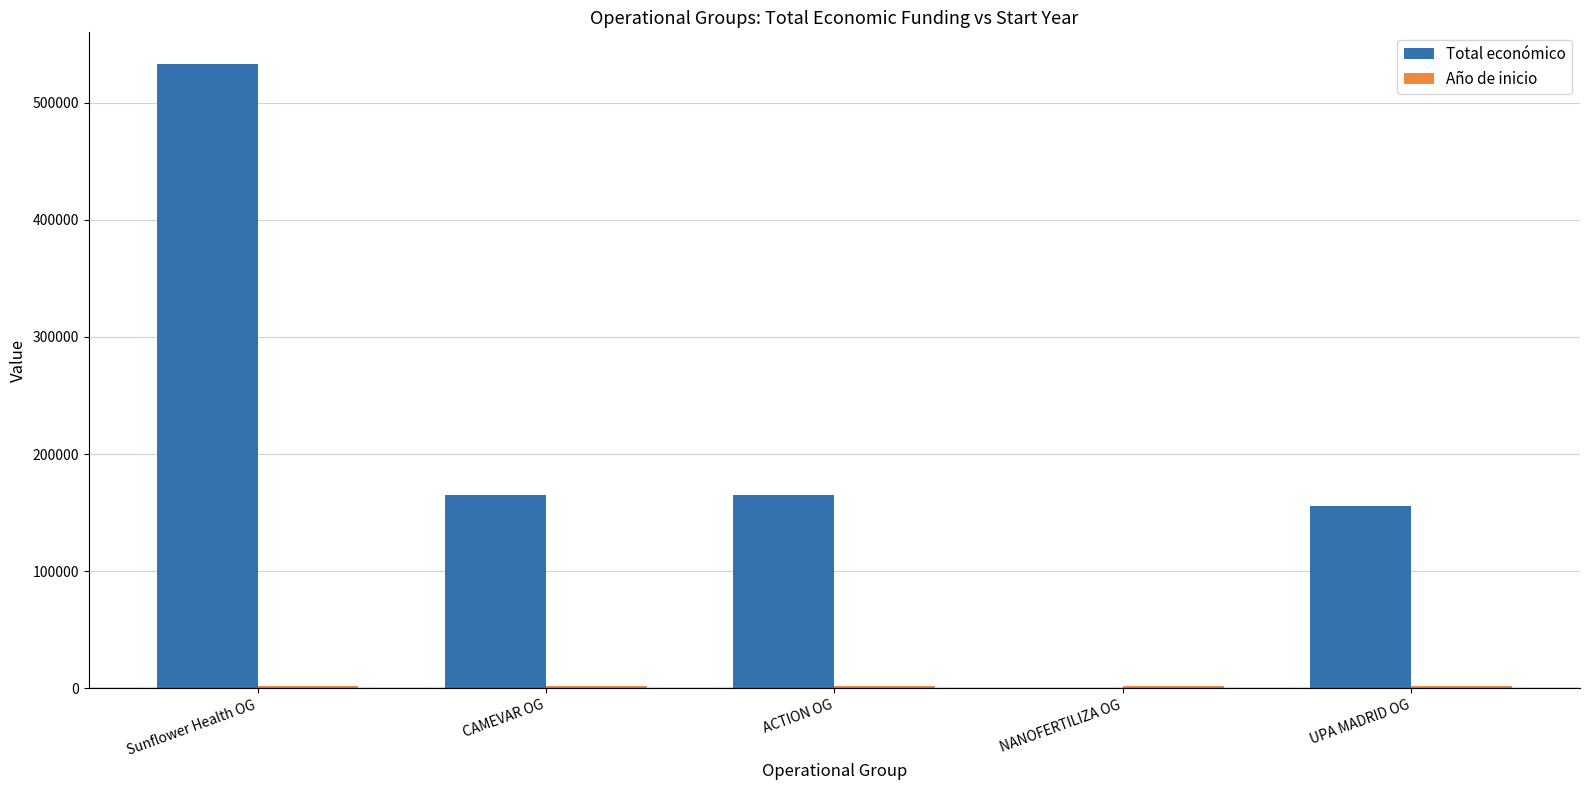

True or false: Total económico has a value of 64362 at CAMEVAR OG.

False